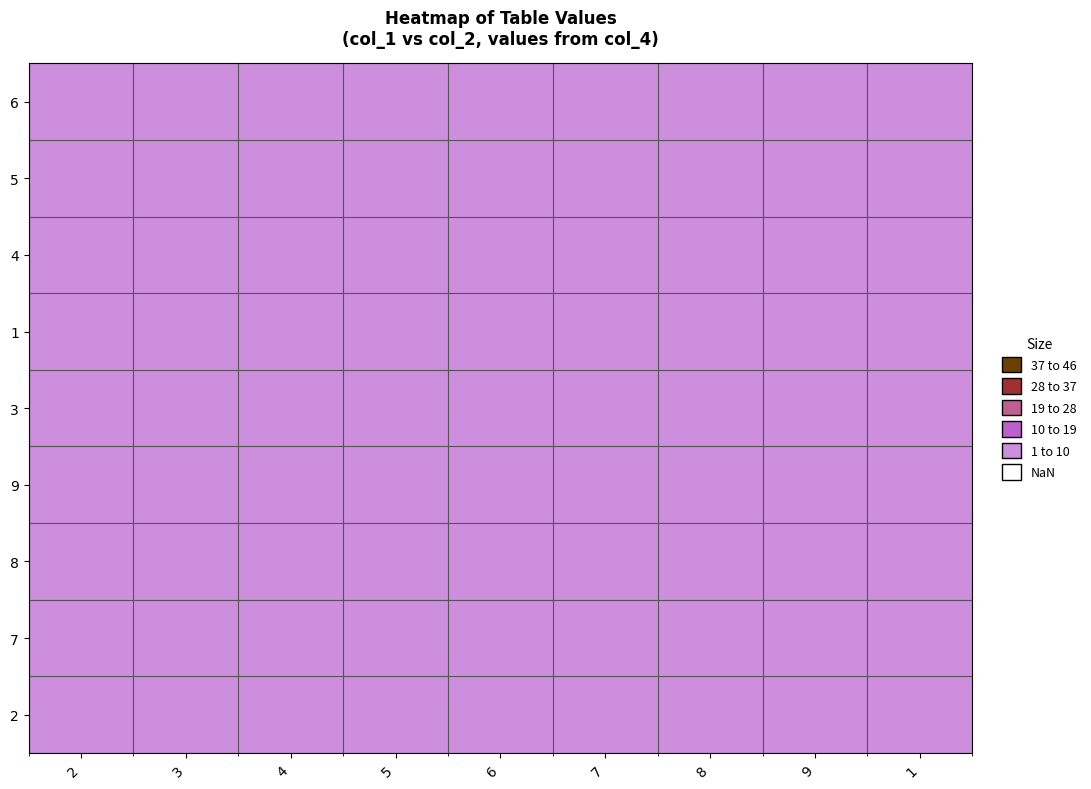

At 9, list the series in order from largest to smallest.

5, 3, 4, 9, 2, 1, 6, 8, 7